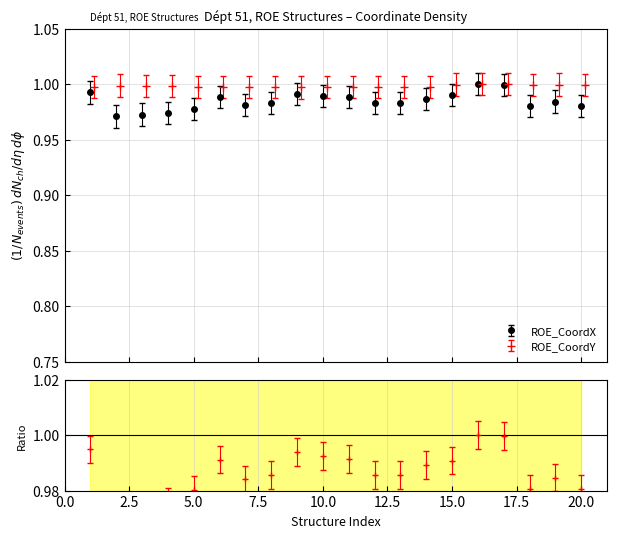

Reading left to right, transcribe all the data shown in this chart.

ROE_CoordX: 1.0	1.0	1.0	1.0	1.0	1.0	1.0	1.0	1.0	1.0	1.0	1.0	1.0	1.0	1.0	1.0	1.0	1.0	1.0	1.0
ROE_CoordY: 1.0	1.0	1.0	1.0	1.0	1.0	1.0	1.0	1.0	1.0	1.0	1.0	1.0	1.0	1.0	1.0	1.0	1.0	1.0	1.0